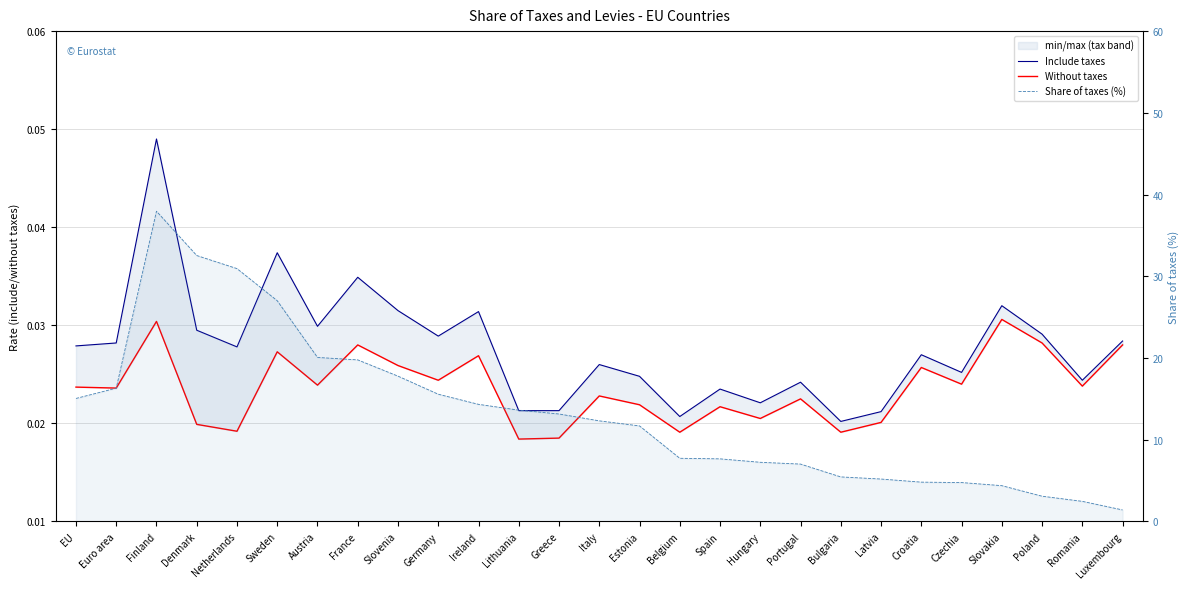

True or false: Without taxes and Include taxes intersect in this chart.

False